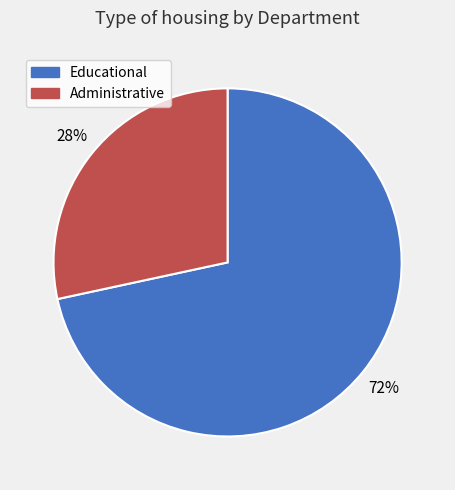

To the nearest percent, what is the combined percentage of Educational and Administrative?

100%